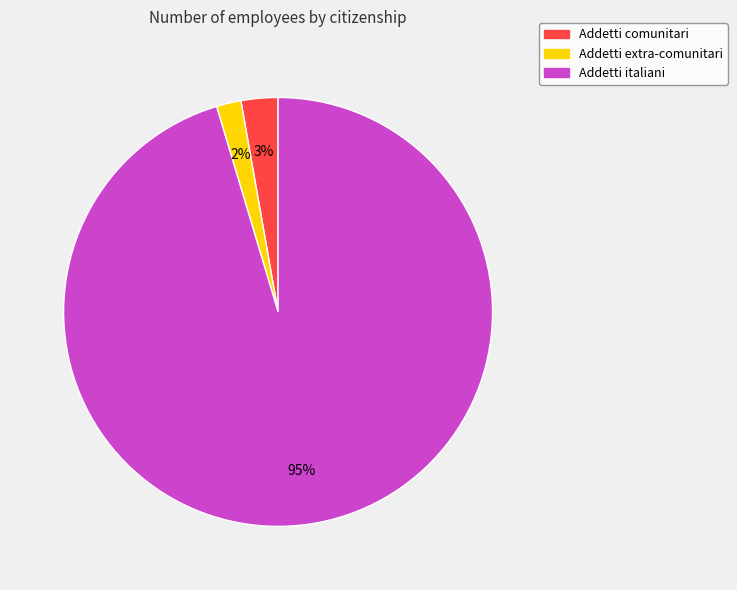

Which has a higher value, Addetti extra-comunitari or Addetti comunitari?

Addetti comunitari